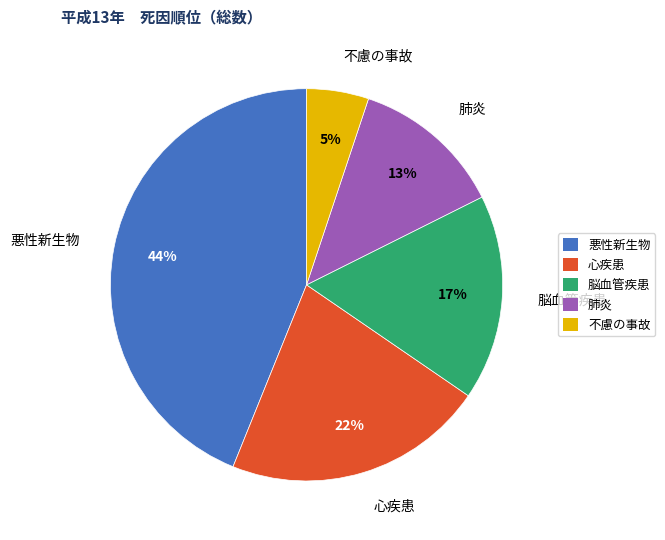

How many slices are in this pie chart?

5